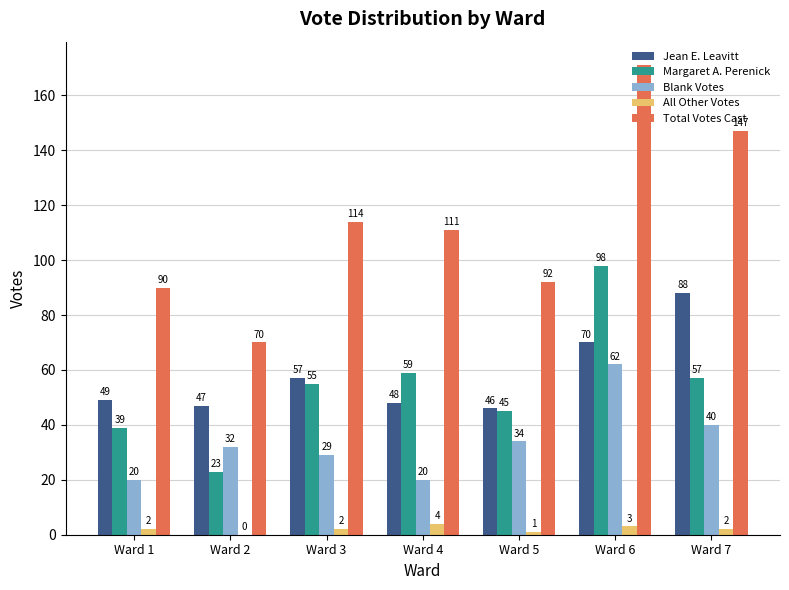

Which series has the largest total across all categories?

Total Votes Cast